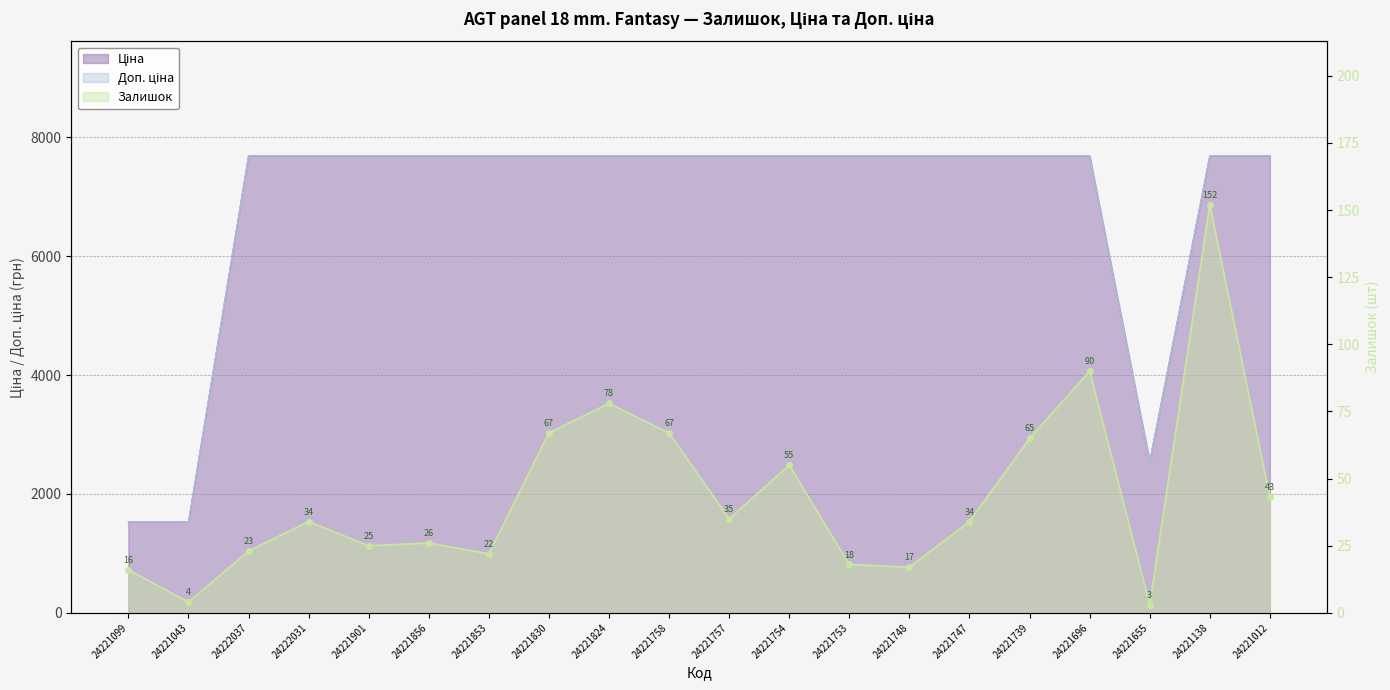

Reading left to right, extract all data points from this chart.

Залишок: 16.0	4.0	23.0	34.0	25.0	26.0	22.0	67.0	78.0	67.0	35.0	55.0	18.0	17.0	34.0	65.0	90.0	3.0	152.0	43.0
Ціна: 1526.8	1526.8	7688.0	7688.0	7688.0	7688.0	7688.0	7688.0	7688.0	7688.0	7688.0	7688.0	7688.0	7688.0	7688.0	7688.0	7688.0	2543.9	7688.0	7688.0
Доп. ціна: 1527.0	1527.0	7688.0	7688.0	7688.0	7688.0	7688.0	7688.0	7688.0	7688.0	7688.0	7688.0	7688.0	7688.0	7688.0	7688.0	7688.0	2544.0	7688.0	7688.0